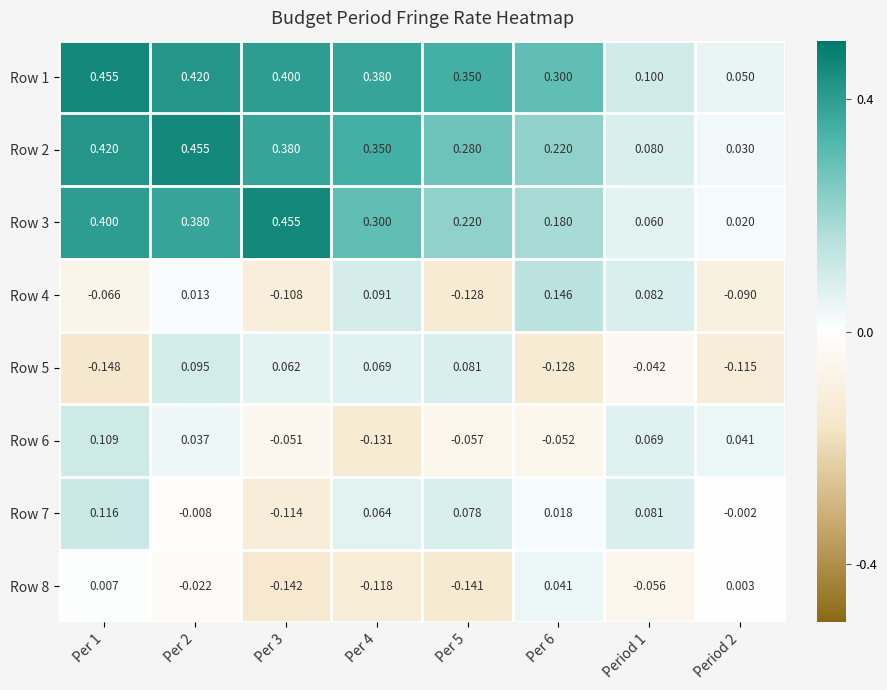

At which category is the sum across all series the highest?

Per 2